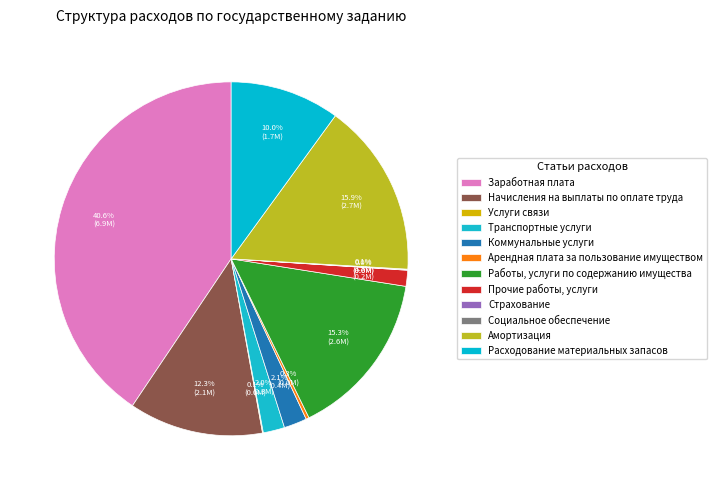

The Страхование slice represents 1% of the pie. True or false?

False